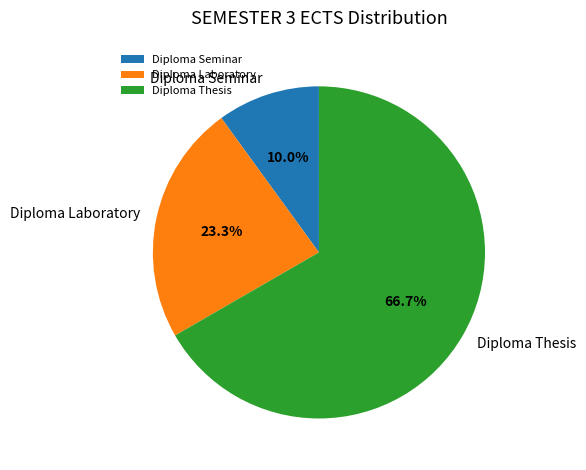

The Diploma Seminar slice represents 1% of the pie. True or false?

False